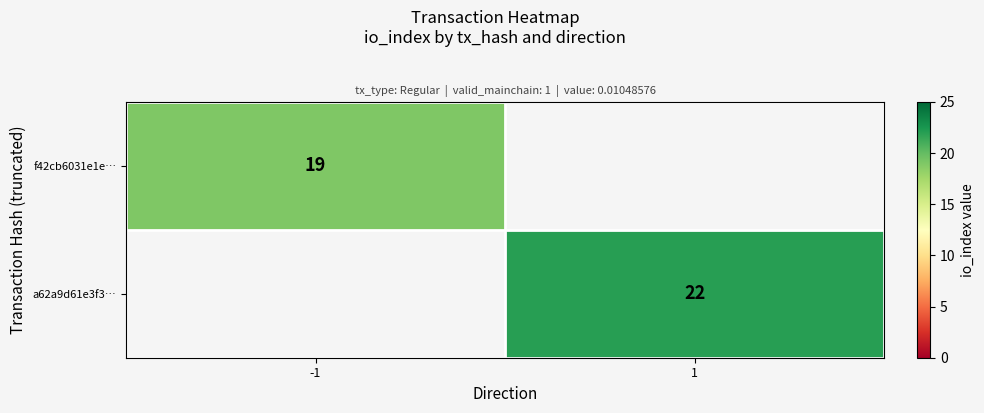

The a62a9d61e3f3… series shows 5 at 1. True or false?

False